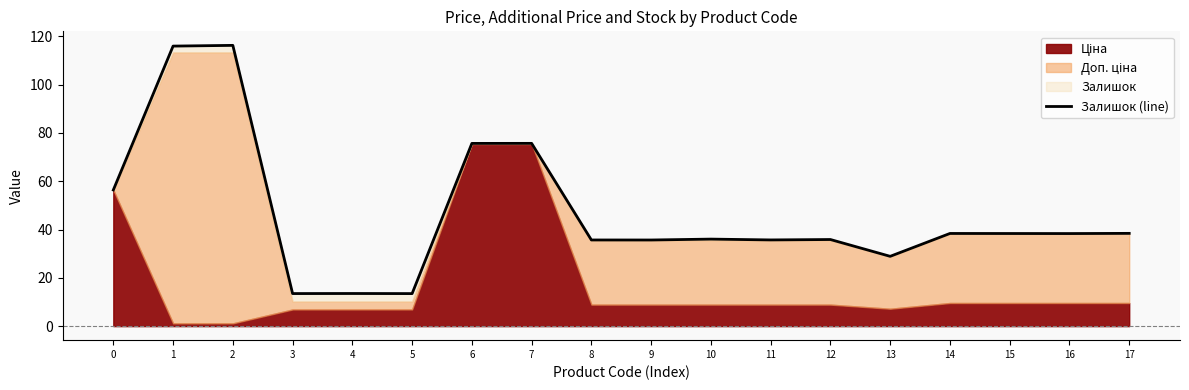

How many data points are less than 38?

9